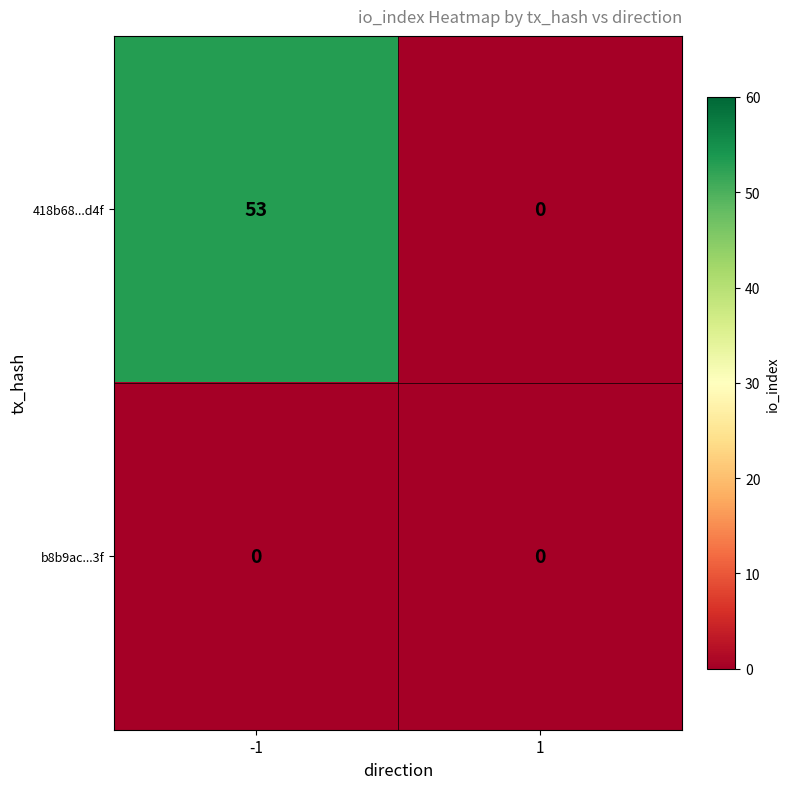

At which category is the sum across all series the highest?

-1